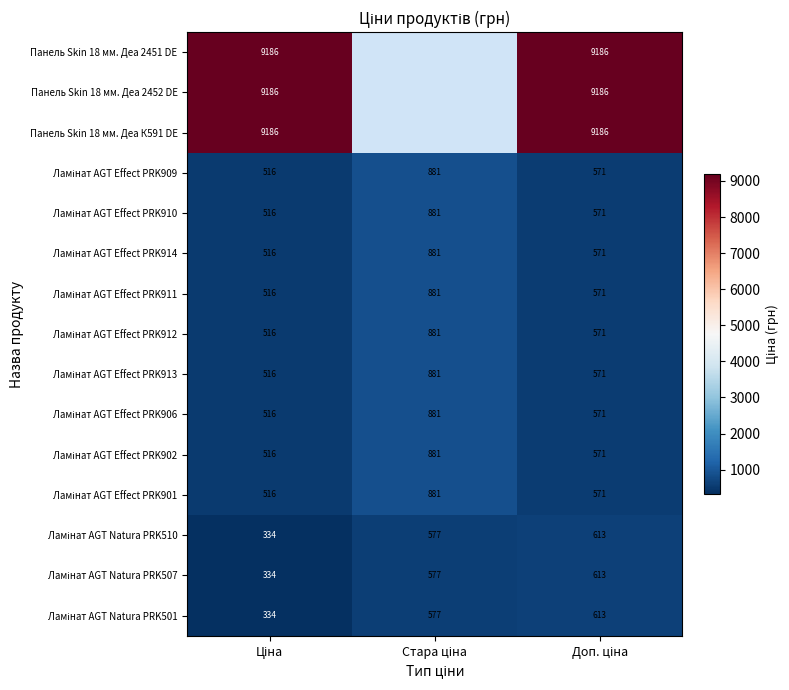

True or false: Ламінат AGT Effect PRK909 has a value of 881.1 at Стара ціна.

True